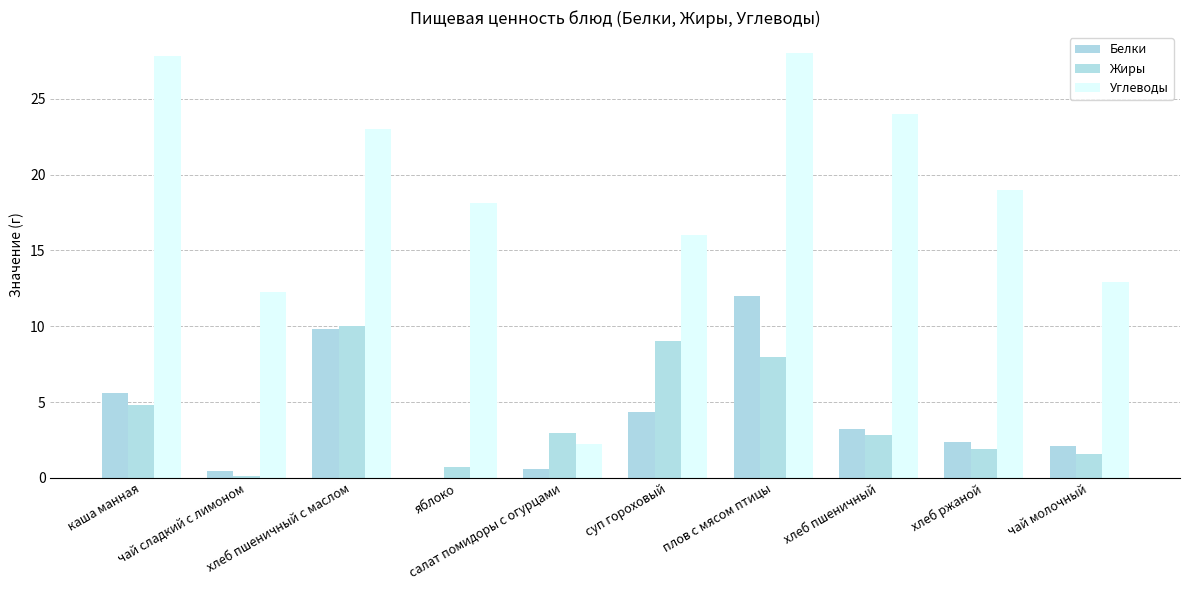

At which label is Углеводы closest to 15?

суп гороховый